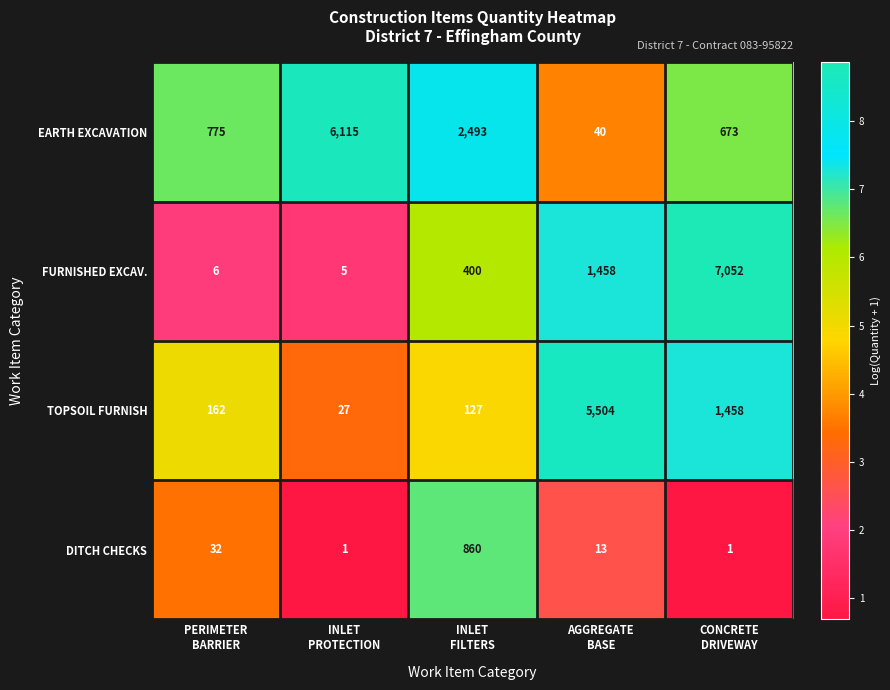

At which category is the sum across all series the highest?

CONCRETE
DRIVEWAY